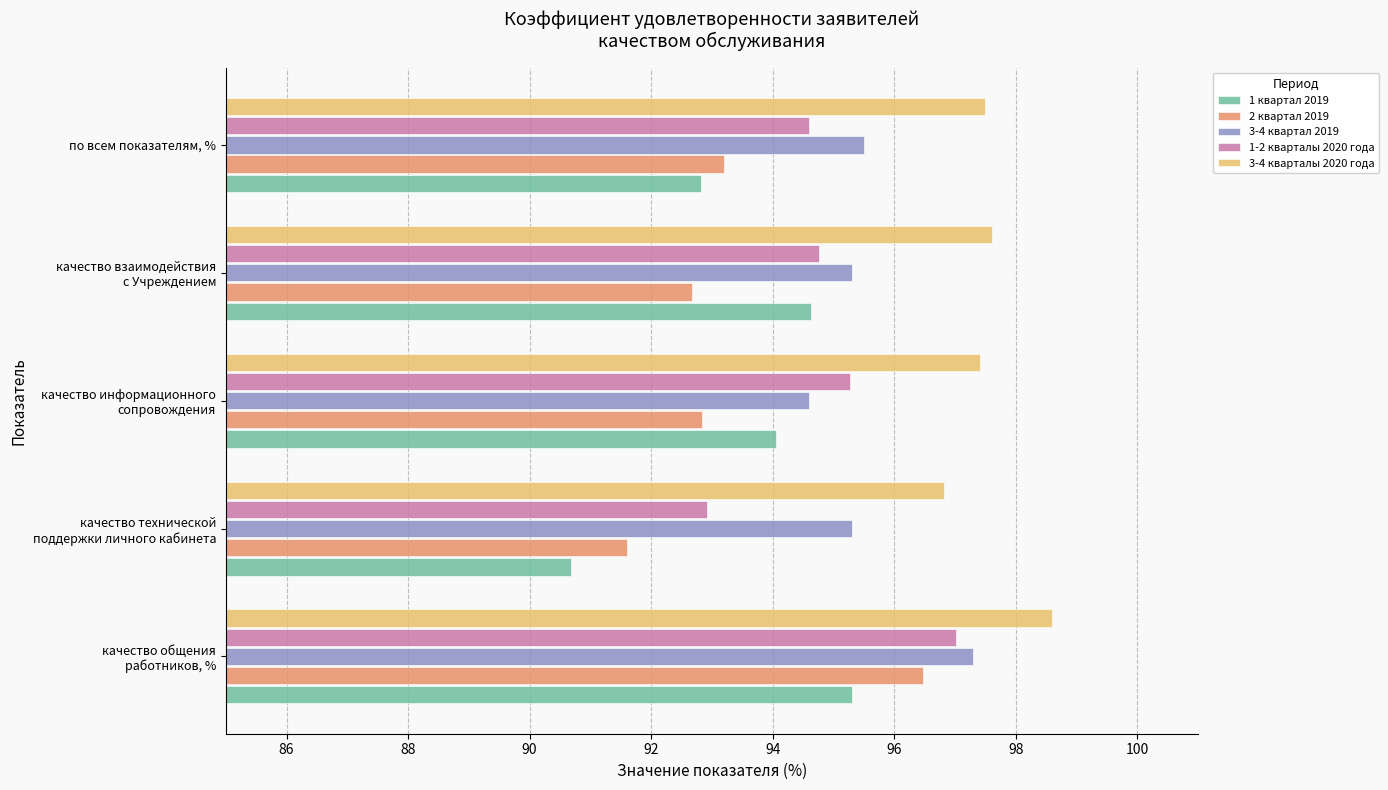

At which label does 1-2 кварталы 2020 года reach its peak?

качество общения
работников, %